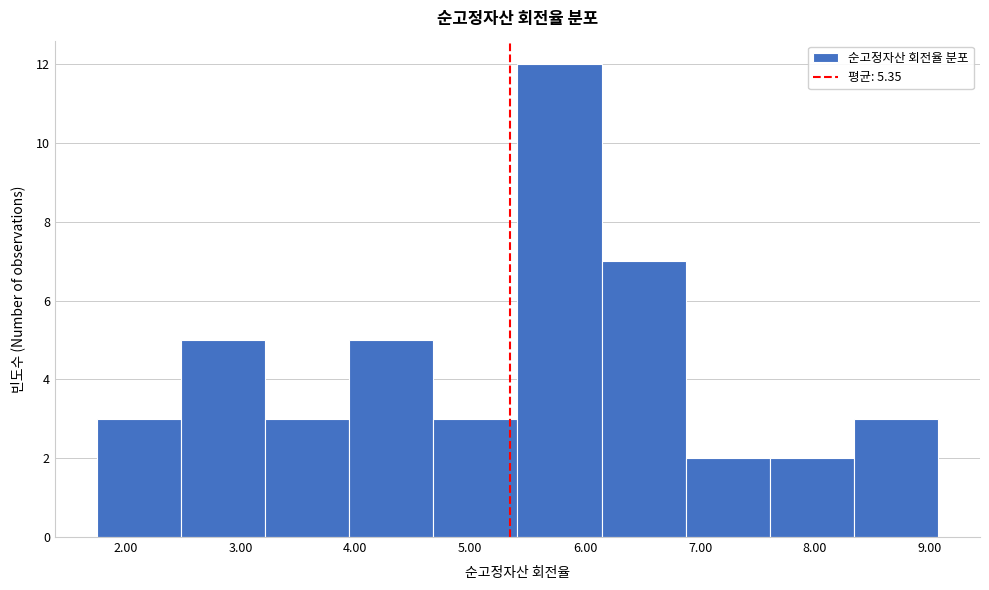

Reading left to right, transcribe this chart: for each bar, give the range it covers on the x-axis and its height. Neither the bar edges nor the heights are printed on the chart, so give them approximately, as read against the axes.

1.8 to 2.5: 3
2.5 to 3.2: 5
3.2 to 3.9: 3
3.9 to 4.7: 5
4.7 to 5.4: 3
5.4 to 6.1: 12
6.1 to 6.9: 7
6.9 to 7.6: 2
7.6 to 8.3: 2
8.3 to 9.1: 3